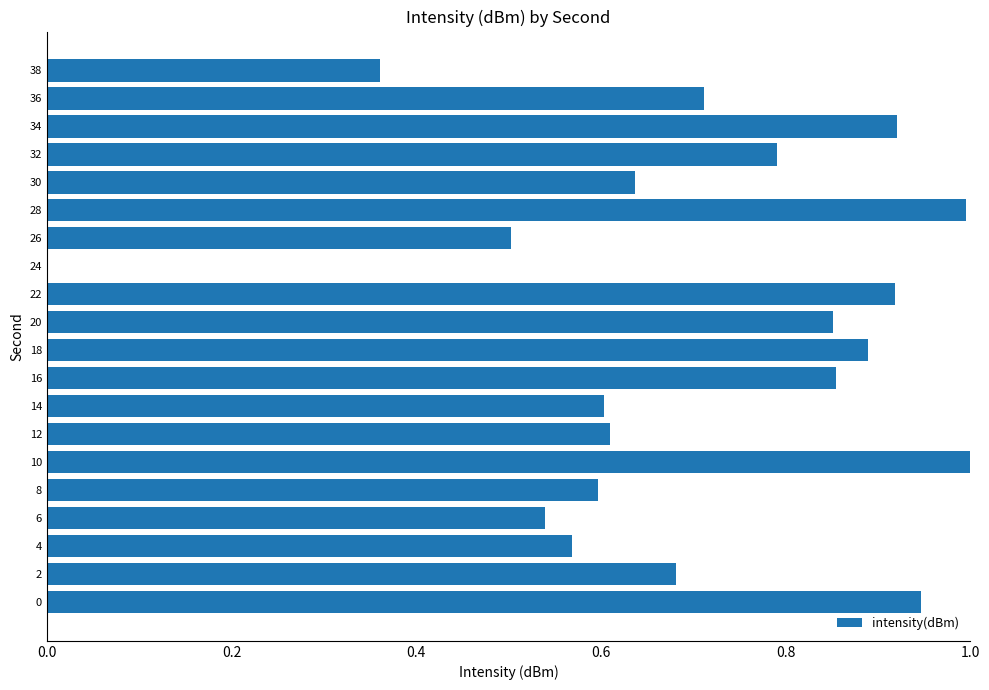

Between 6 and 4, which is larger?

4